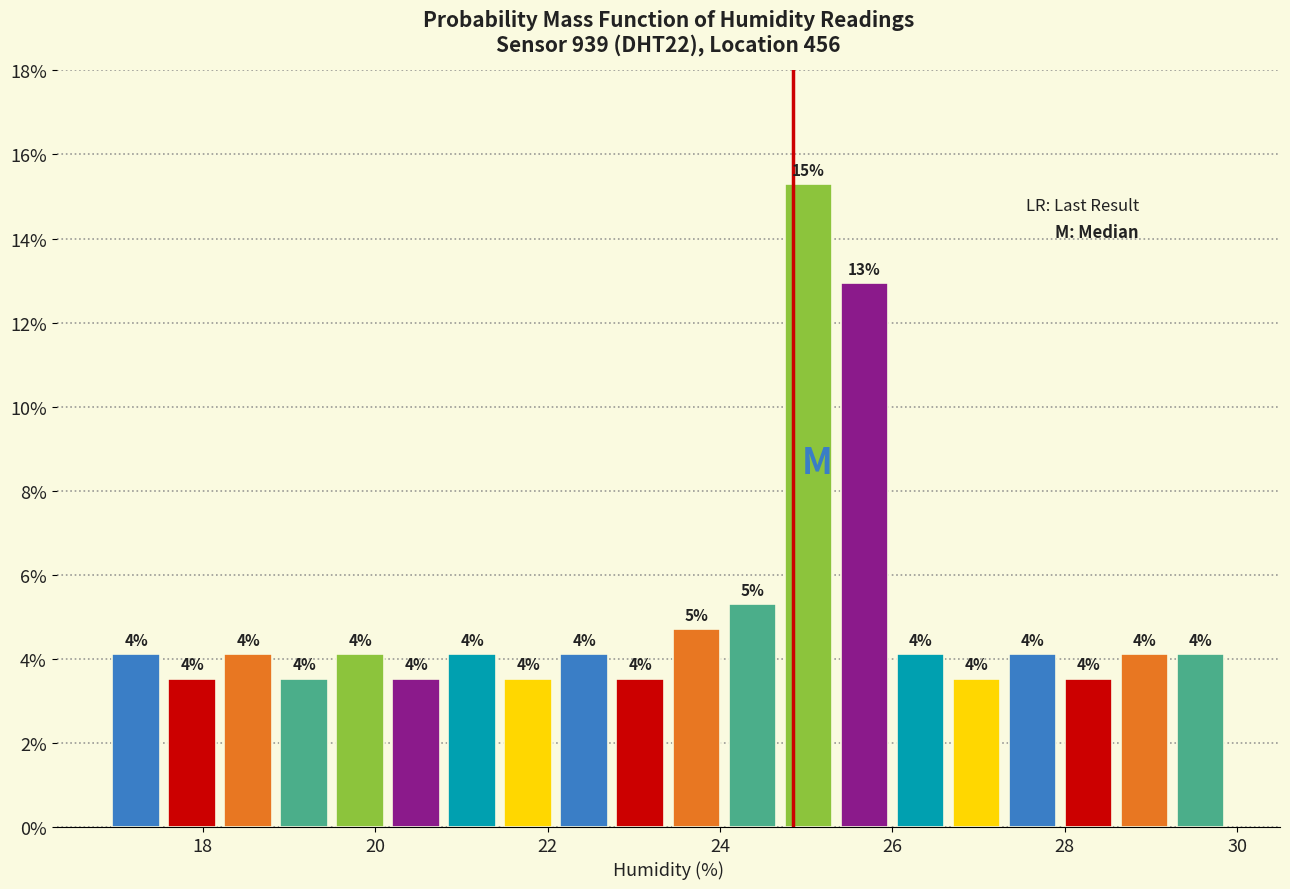

Read against the x-axis, roughly where is the centre of the tallest bar?

25.0